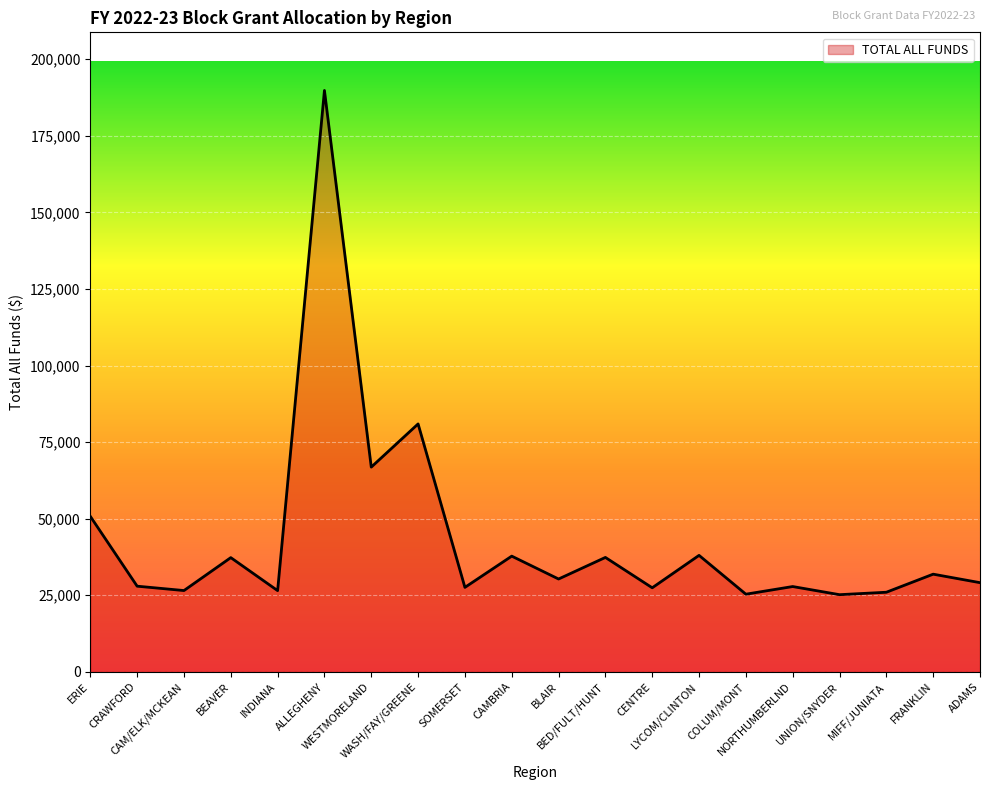

What is the minimum value shown in the chart?

25178